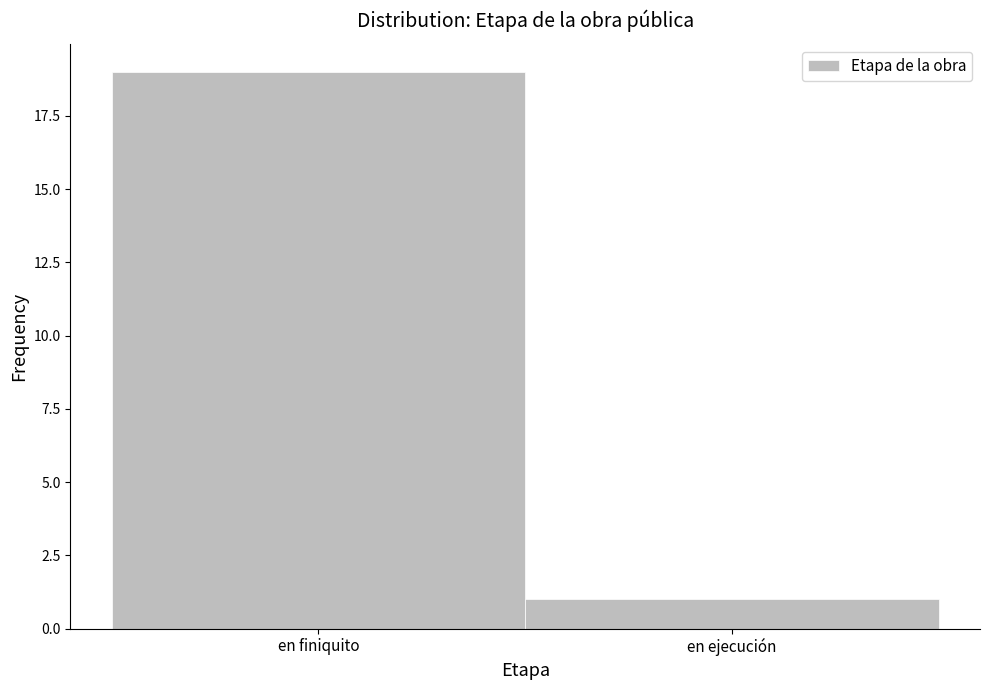

Reading left to right, extract all data points from this chart.

en finiquito=19	en ejecución=1